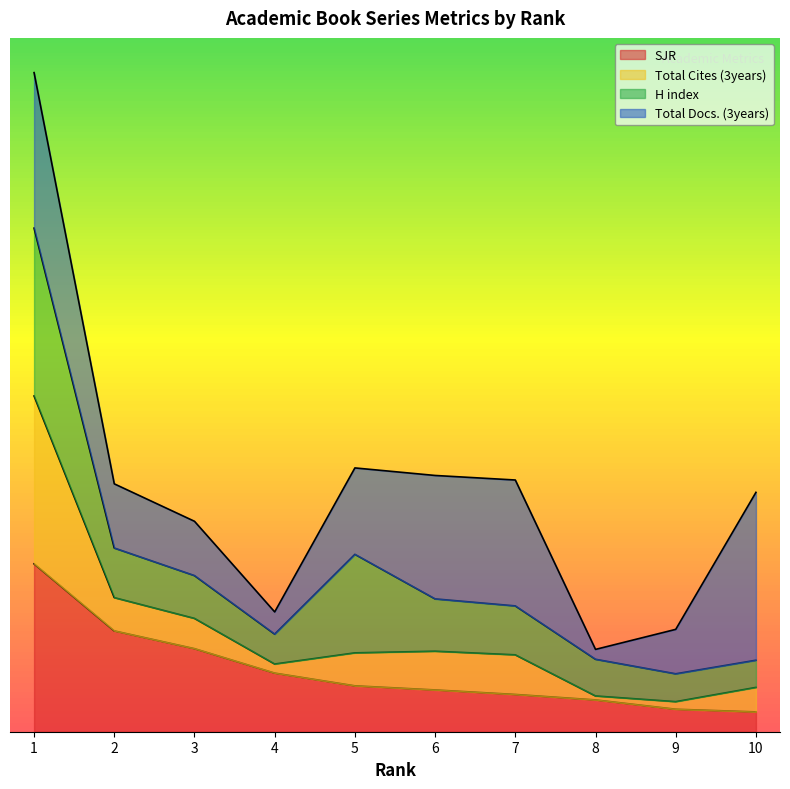

Read the Total Cites (3years) value at 10.

213.9